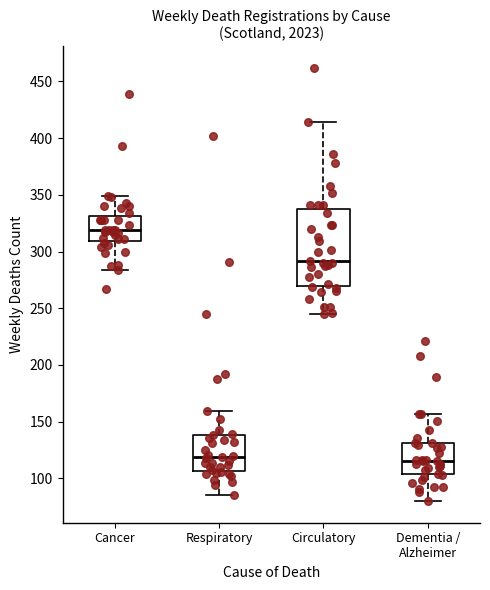

Reading left to right, read every box against the y-axis: the position of its median line, the range the box covers, and the ends of its whiskers. The values are not printed on the chart, so give them approximately, as read against the axis.

Cancer: median 320, box 310 to 330, whiskers 285 to 350
Respiratory: median 120, box 105 to 140, whiskers 85 to 160
Circulatory: median 290, box 270 to 340, whiskers 245 to 415
Dementia / Alzheimer: median 115, box 105 to 130, whiskers 80 to 155